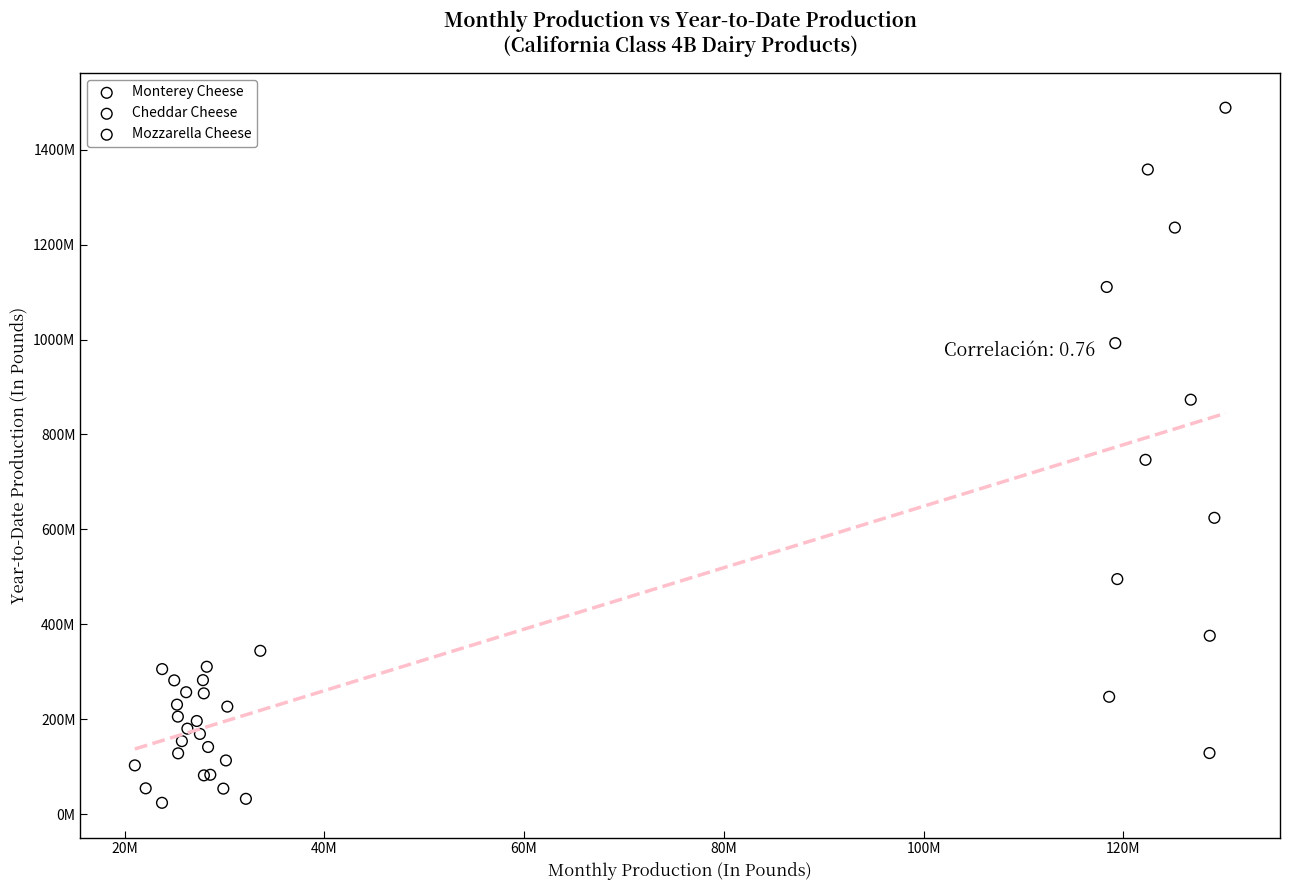

What are all the series names shown in the legend?

Monterey Cheese, Cheddar Cheese, Mozzarella Cheese